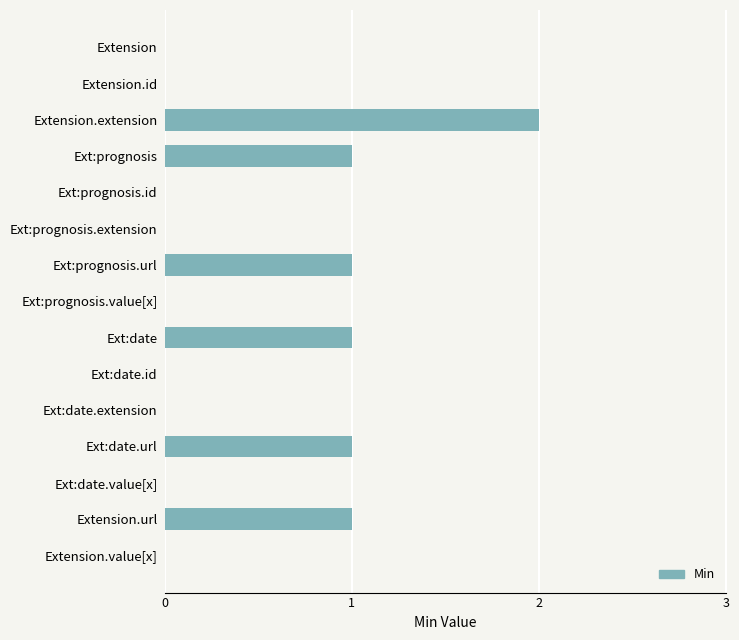

What is the sum of all values?

7